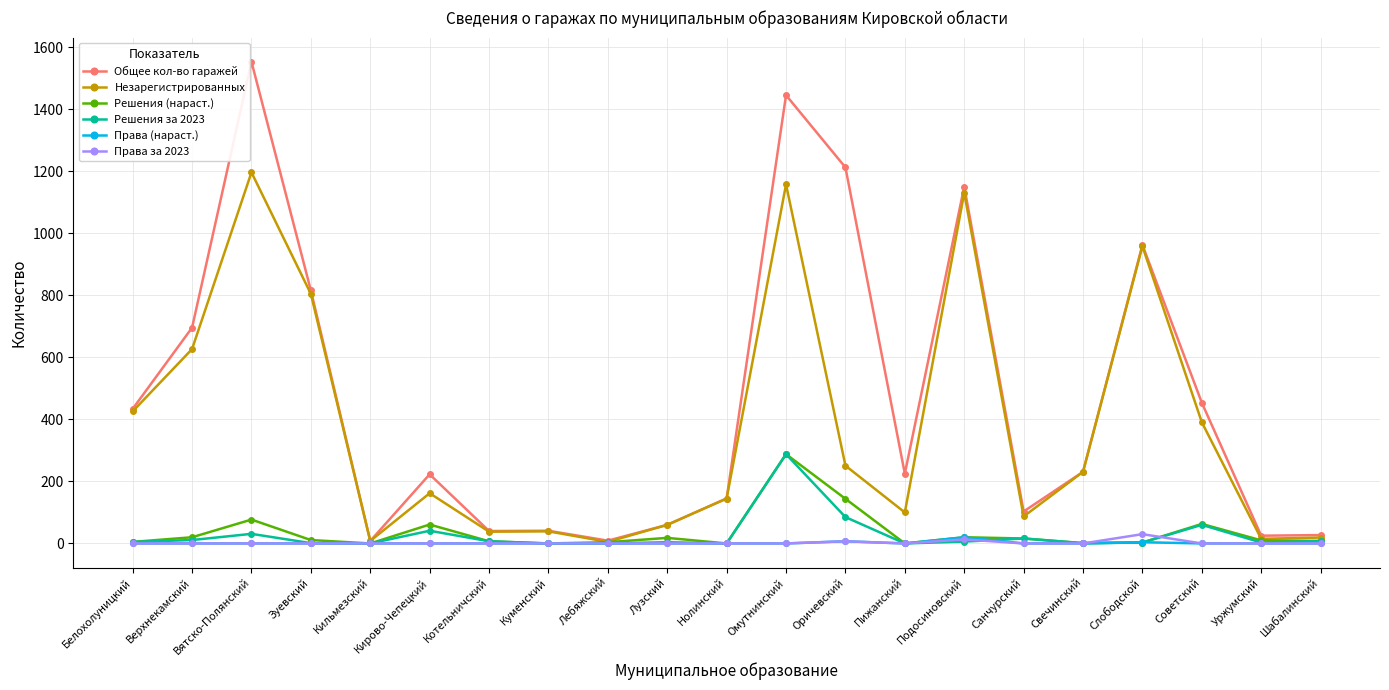

At which category does Решения (нараст.) reach its first local peak?

Вятско-Полянский